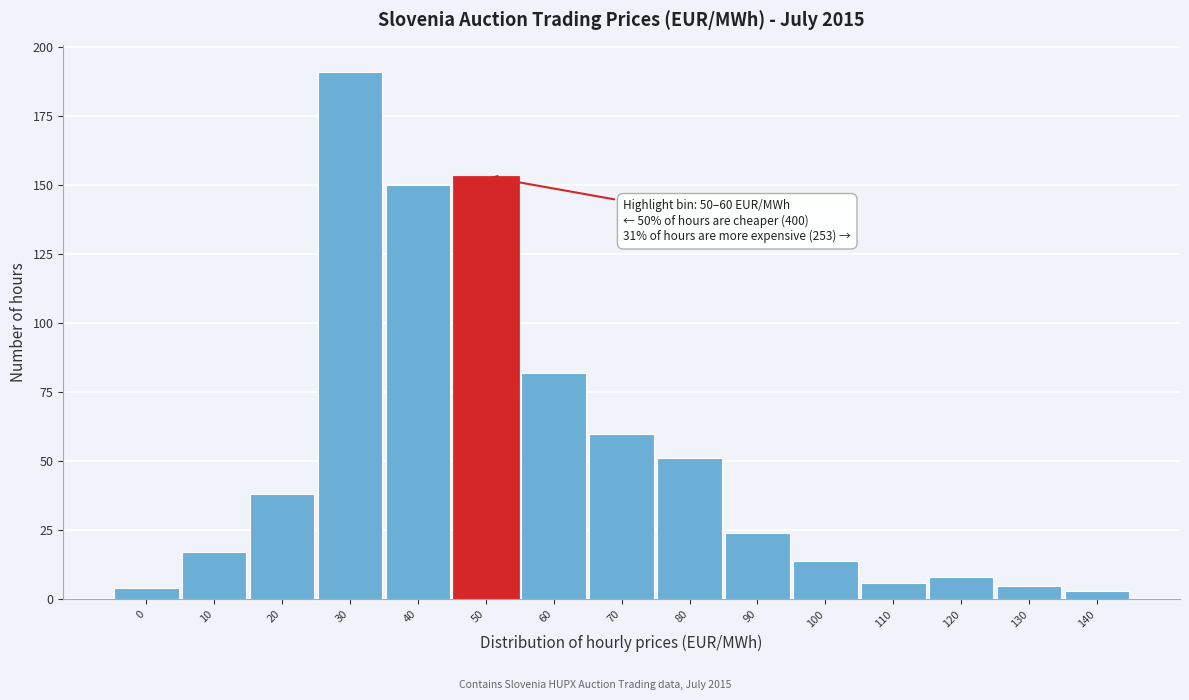

Reading left to right, list all the values displayed in this chart.

0=4	10=17	20=38	30=191	40=150	50=153	60=82	70=60	80=51	90=24	100=14	110=6	120=8	130=5	140=3